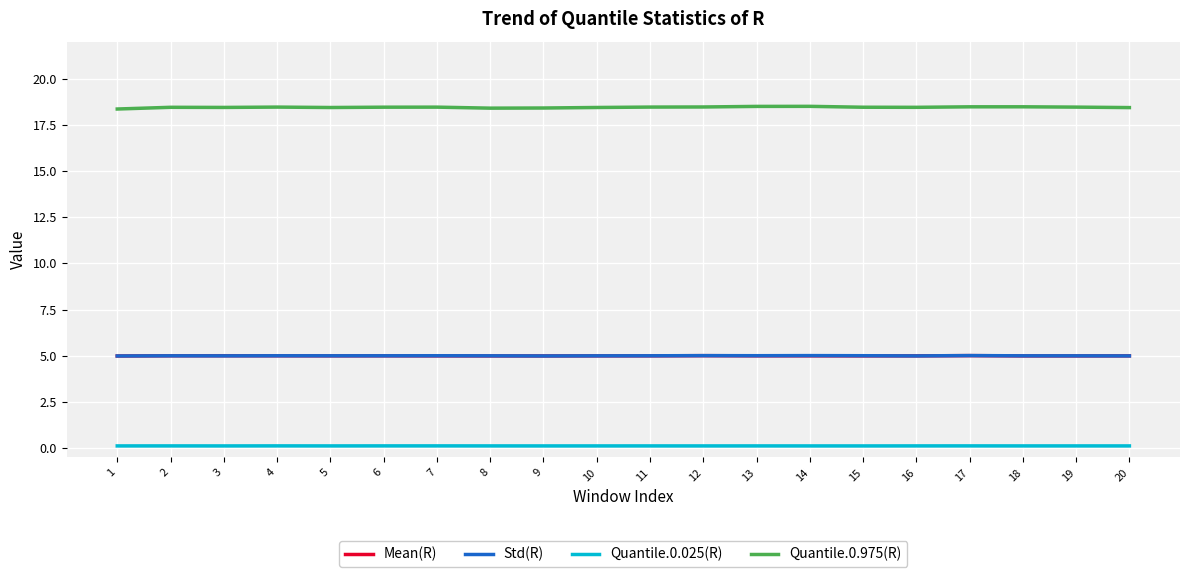

What is the sum of the Quantile.0.975(R) values at 13 and 11?

36.9